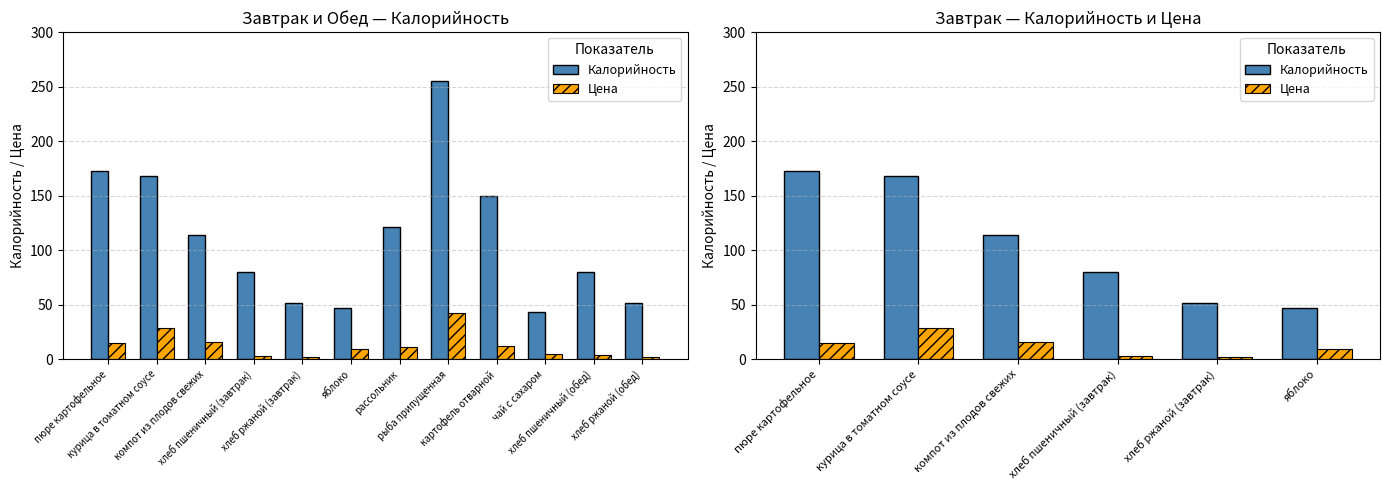

The Цена series shows 3.5 at хлеб ржаной (завтрак). True or false?

False